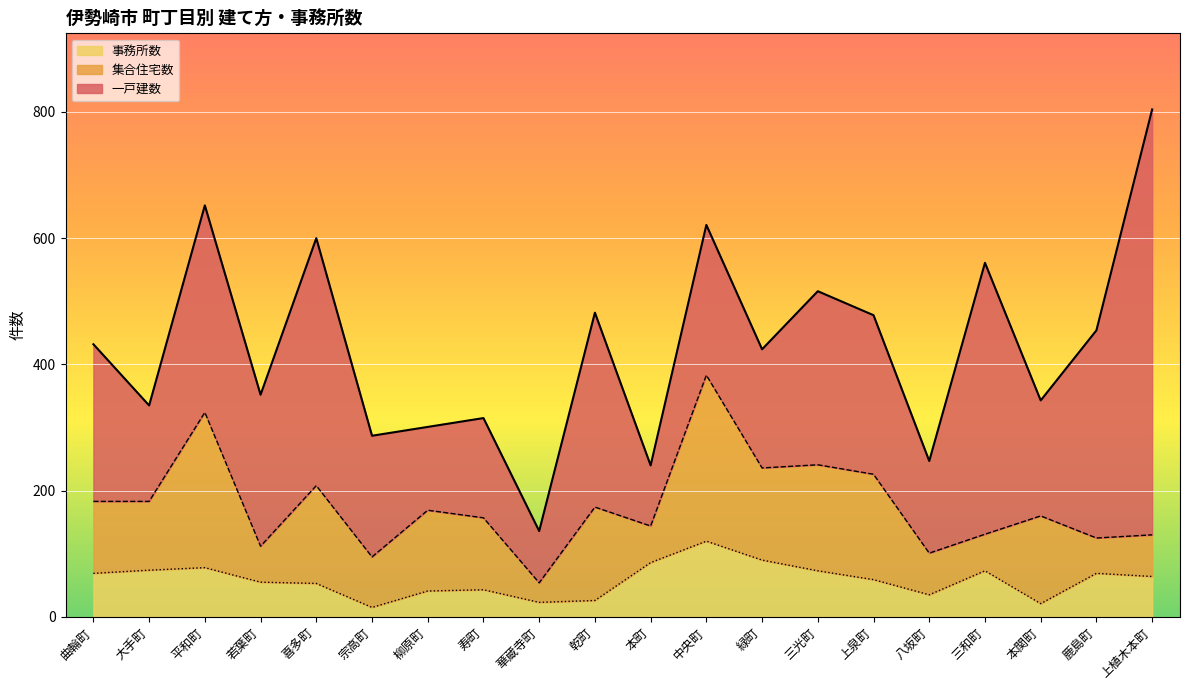

Reading right to left, list all the values displayed in this chart.

一戸建数: 上植木本町=674	鹿島町=329	本関町=183	三和町=430	八坂町=146	上泉町=252	三光町=275	緑町=188	中央町=238	本町=96	乾町=308	華蔵寺町=82	寿町=158	柳原町=132	宗高町=192	喜多町=392	若葉町=240	平和町=328	大手町=152	曲輪町=249
集合住宅数: 上植木本町=66	鹿島町=56	本関町=139	三和町=58	八坂町=66	上泉町=167	三光町=168	緑町=146	中央町=263	本町=58	乾町=148	華蔵寺町=31	寿町=114	柳原町=128	宗高町=80	喜多町=155	若葉町=57	平和町=246	大手町=109	曲輪町=114
事務所数: 上植木本町=64	鹿島町=69	本関町=21	三和町=73	八坂町=35	上泉町=59	三光町=73	緑町=90	中央町=120	本町=86	乾町=26	華蔵寺町=23	寿町=43	柳原町=41	宗高町=15	喜多町=53	若葉町=55	平和町=78	大手町=74	曲輪町=69